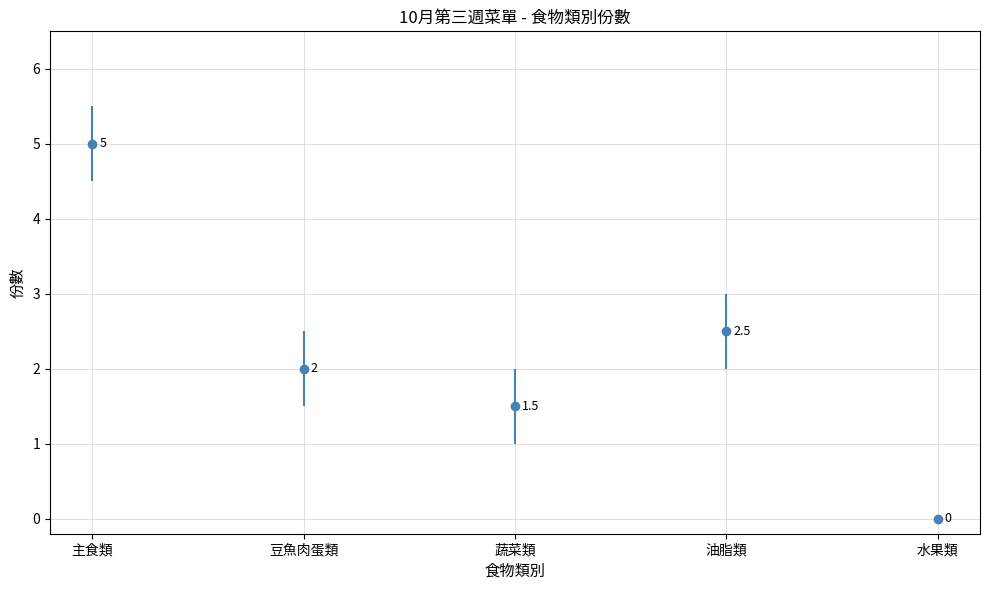

What is the sum of all values?

11.0